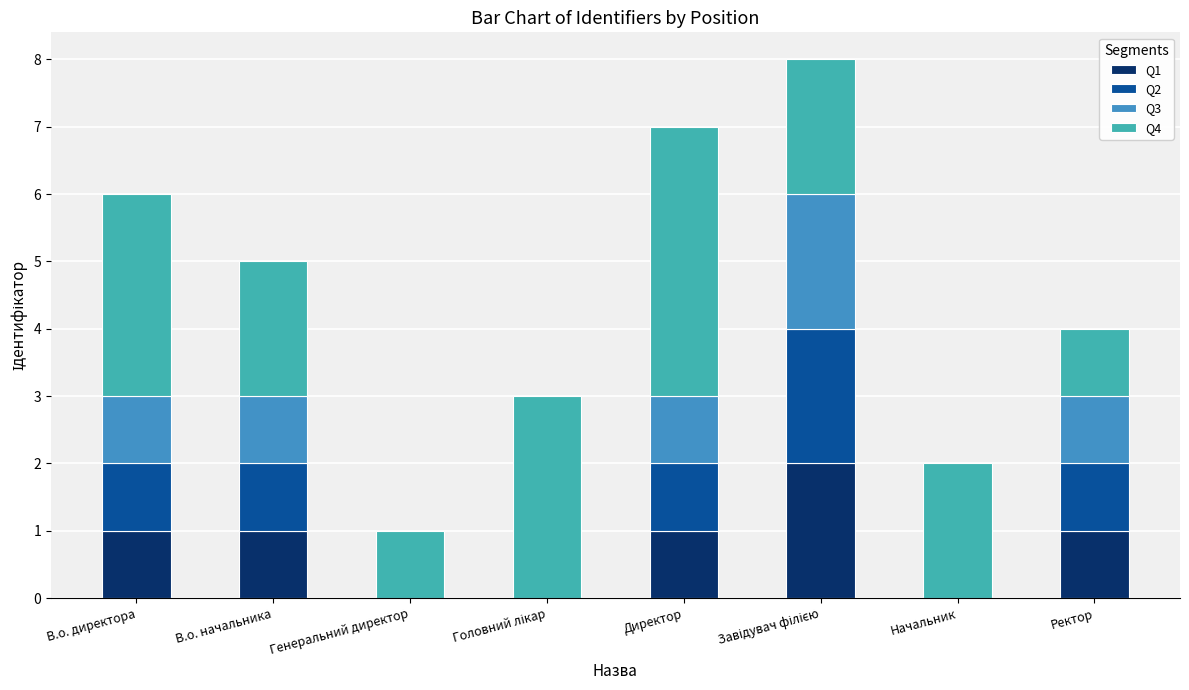

Count the number of data series in this chart.

4